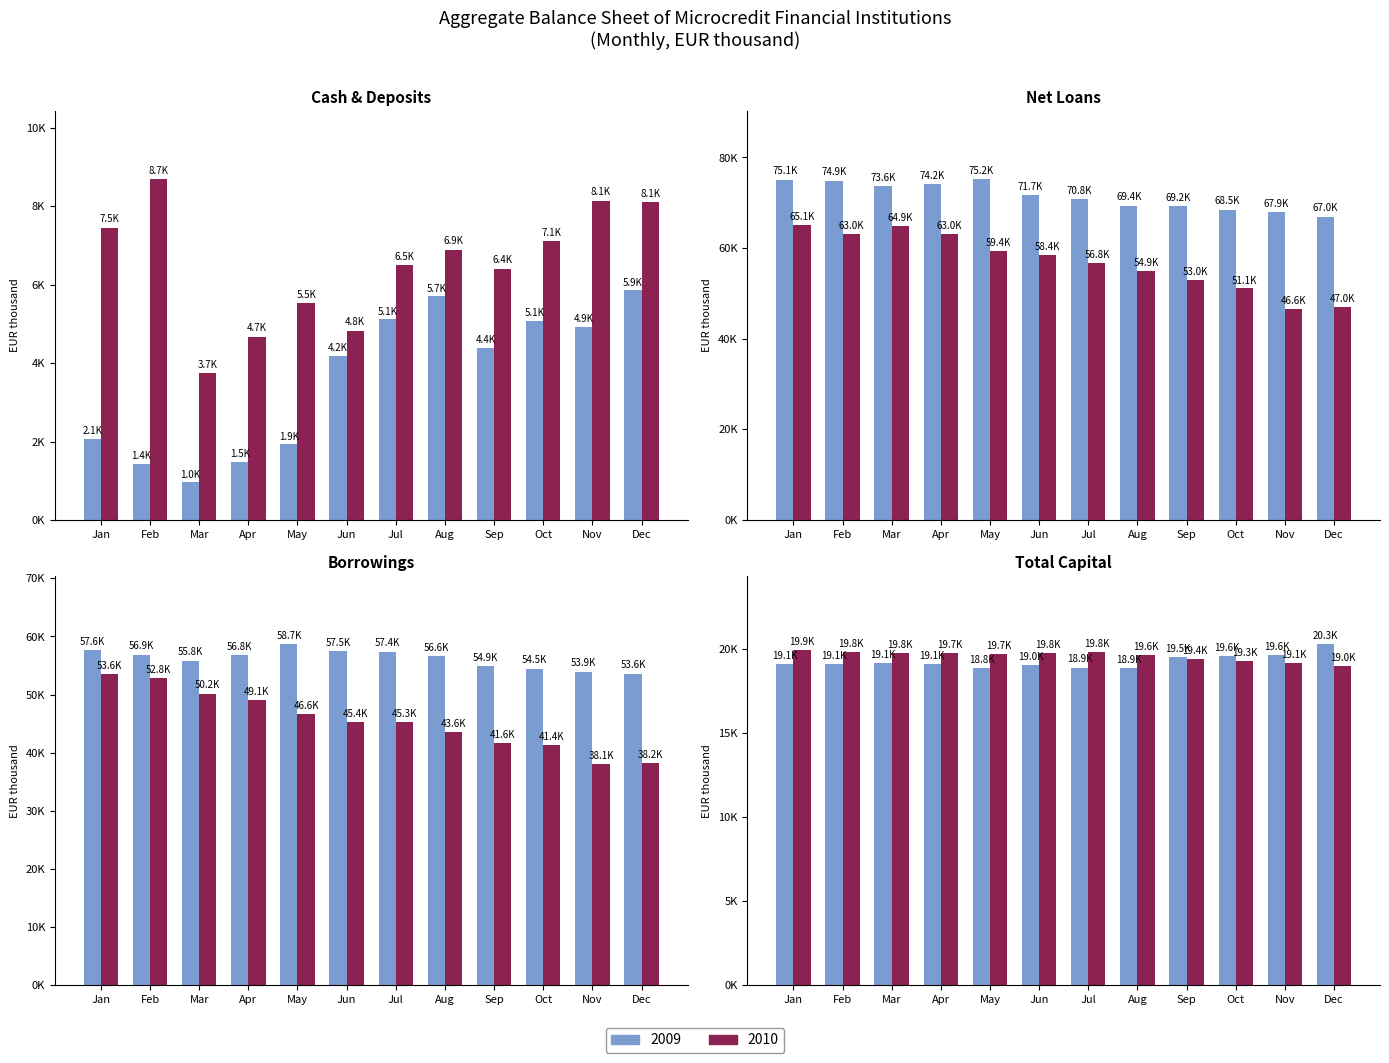

The Gross Loans series shows 75107 at Jan. True or false?

True